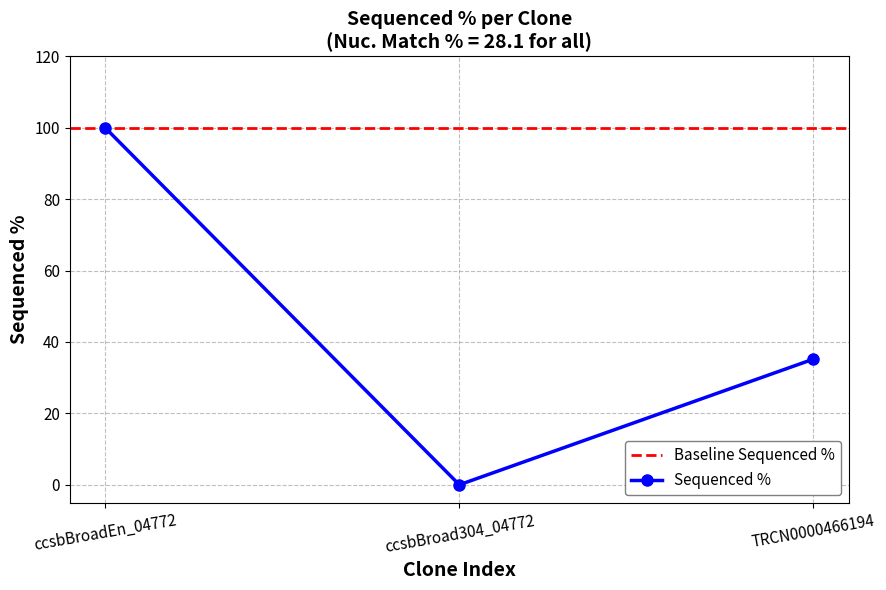

List the labels in order of value, largest first.

ccsbBroadEn_04772, TRCN0000466194, ccsbBroad304_04772